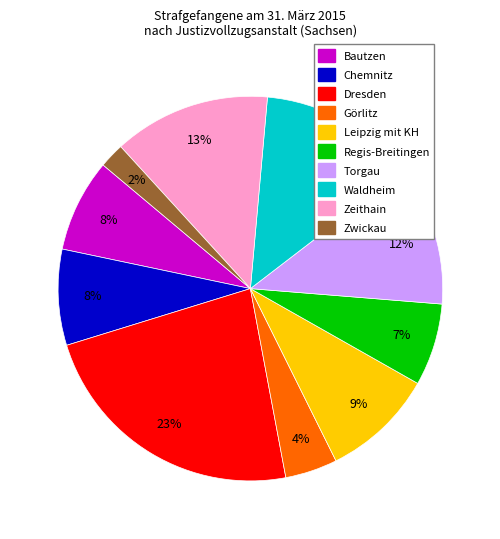

To the nearest percent, what percentage of the pie is Regis-Breitingen?

7%